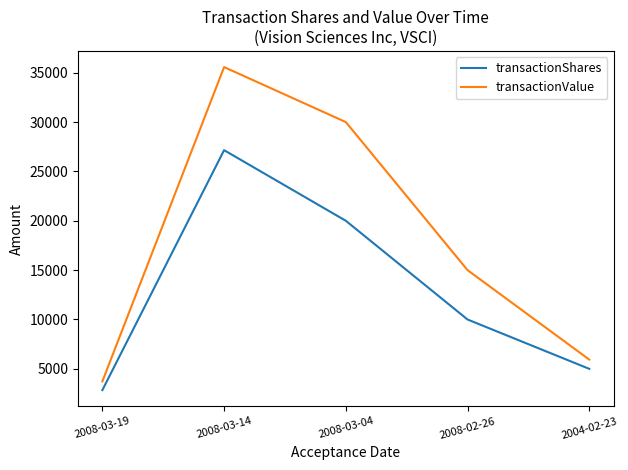

What is the smallest value displayed?

2848